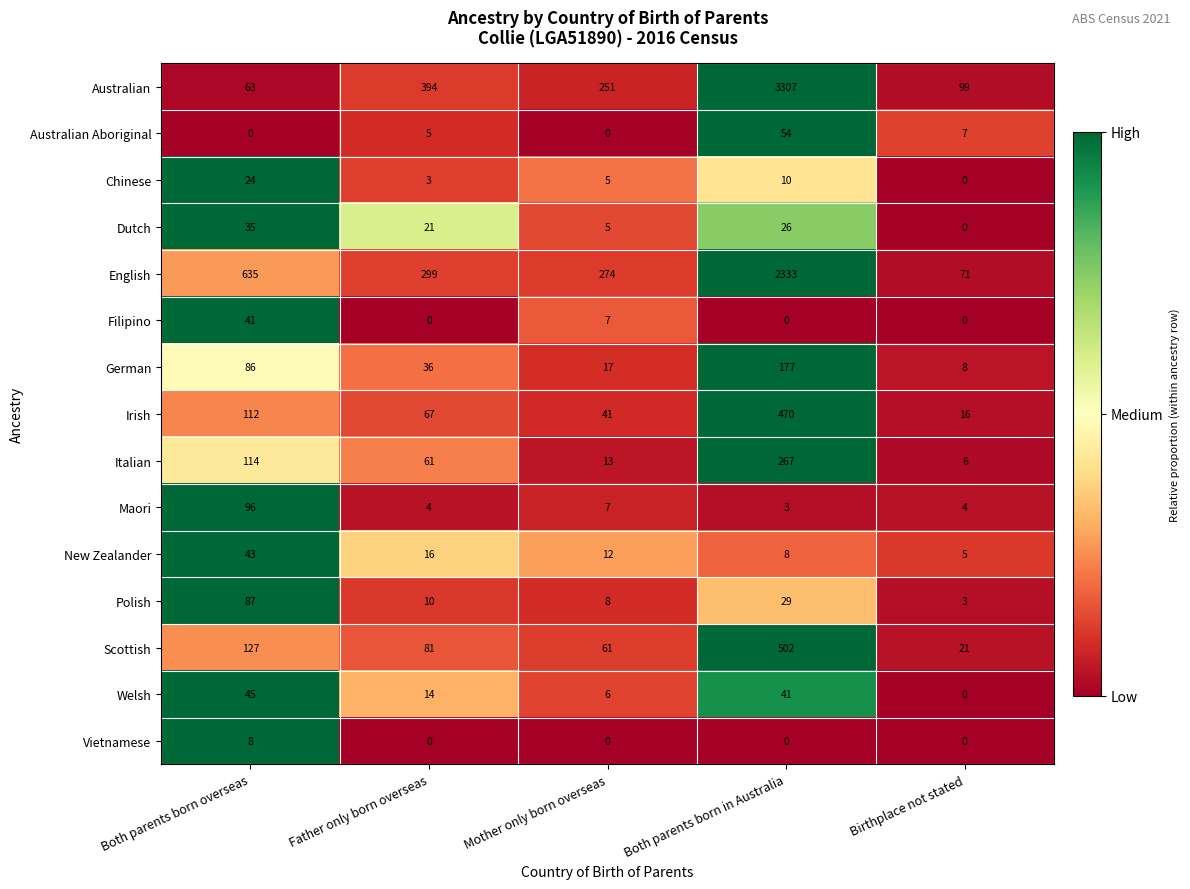

What is the difference between the maximum and minimum values in the Scottish series?

481